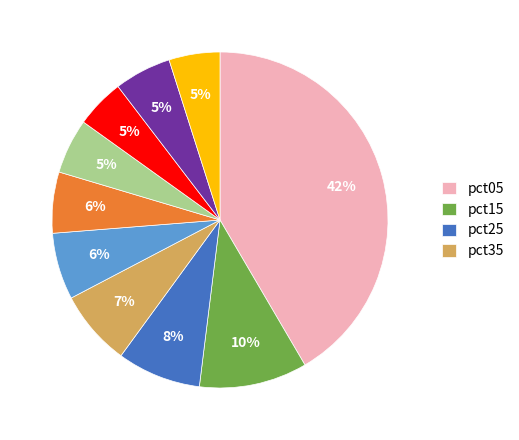

Is there any slice that represents more than half of the pie?

No